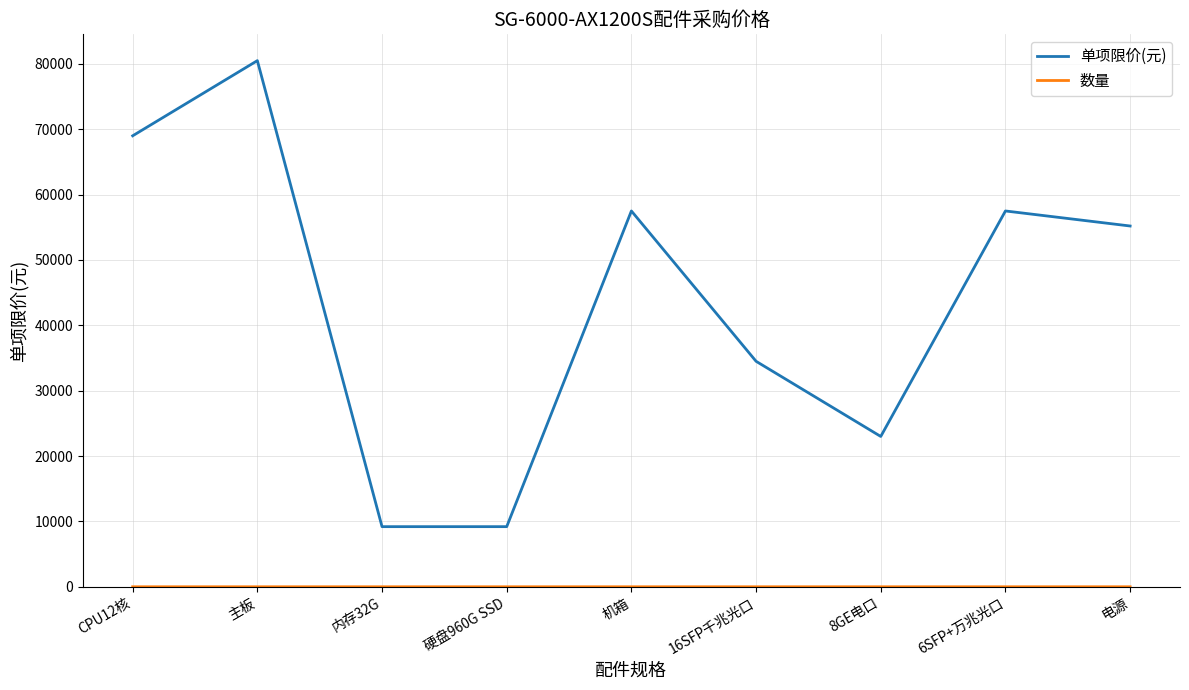

Where does the 单项限价(元) series first go above 55200?

CPU12核